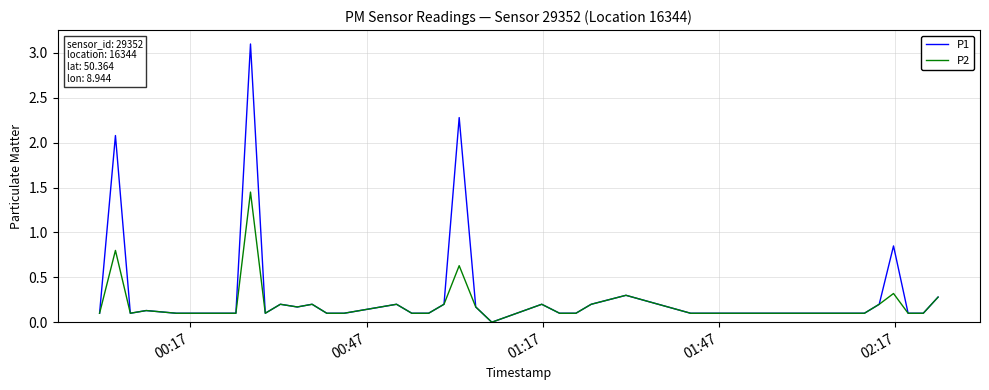

List the series in order of their peak value, lowest first.

P2, P1